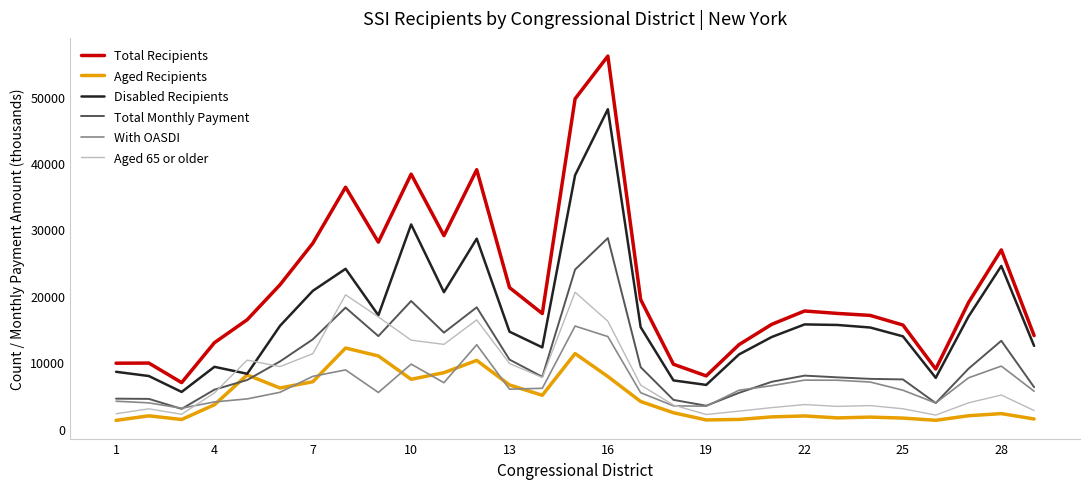

True or false: Total Monthly Payment and Aged 65 or older cross at least once.

True